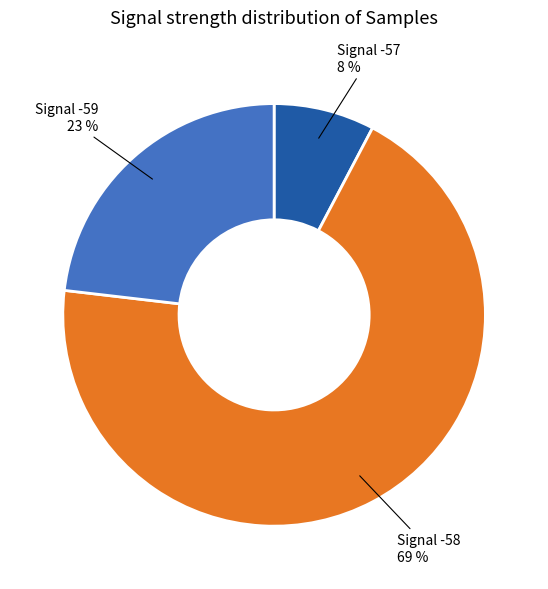

Is there a majority slice in this chart?

Yes